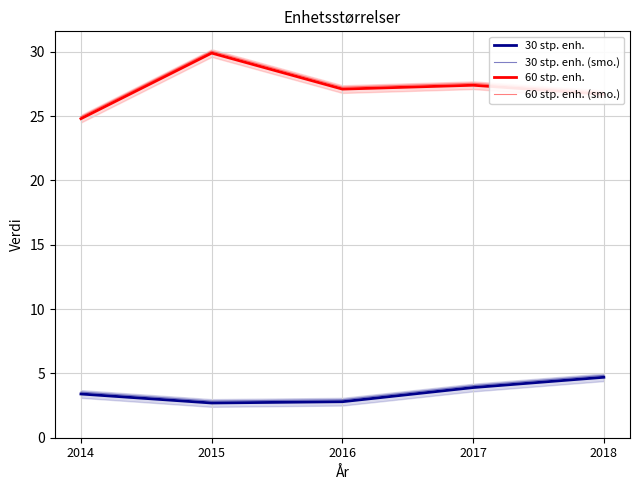

Which series has the largest range (max minus min)?

60 stp. enh.